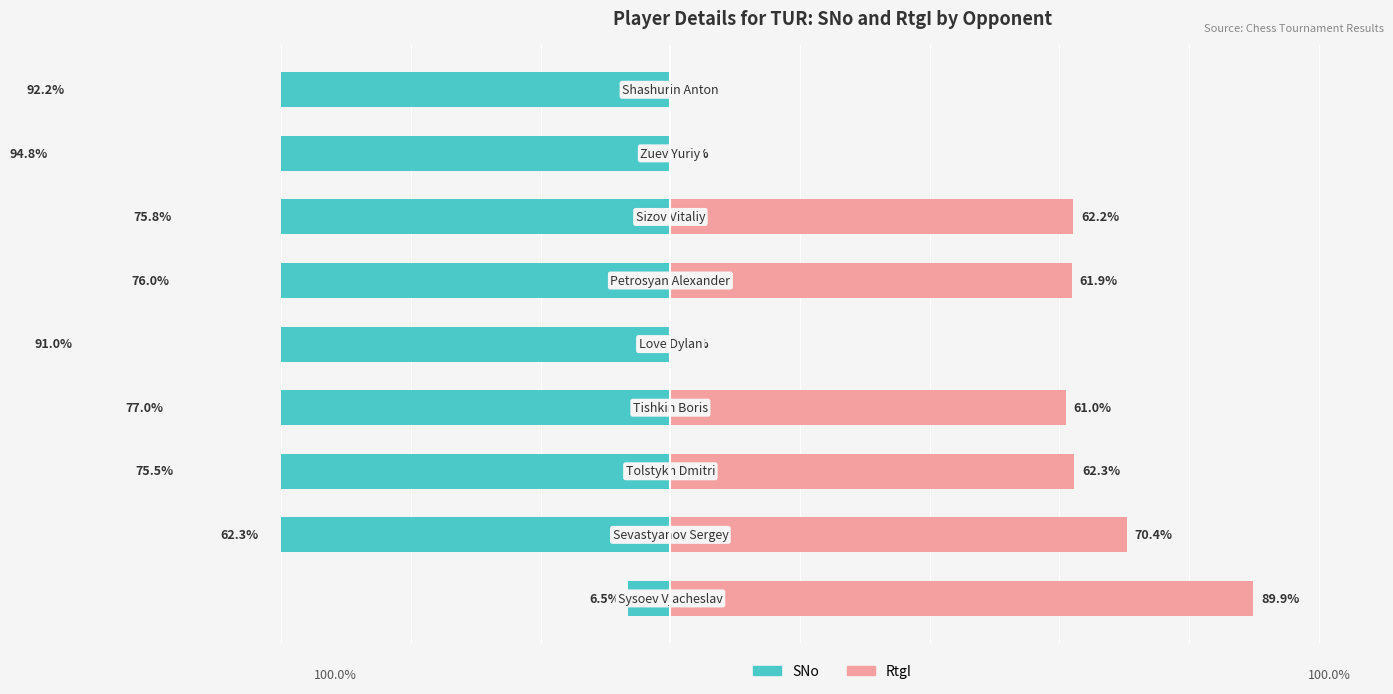

What is the value of the RtgI bar at the 1st from the left?

89.9